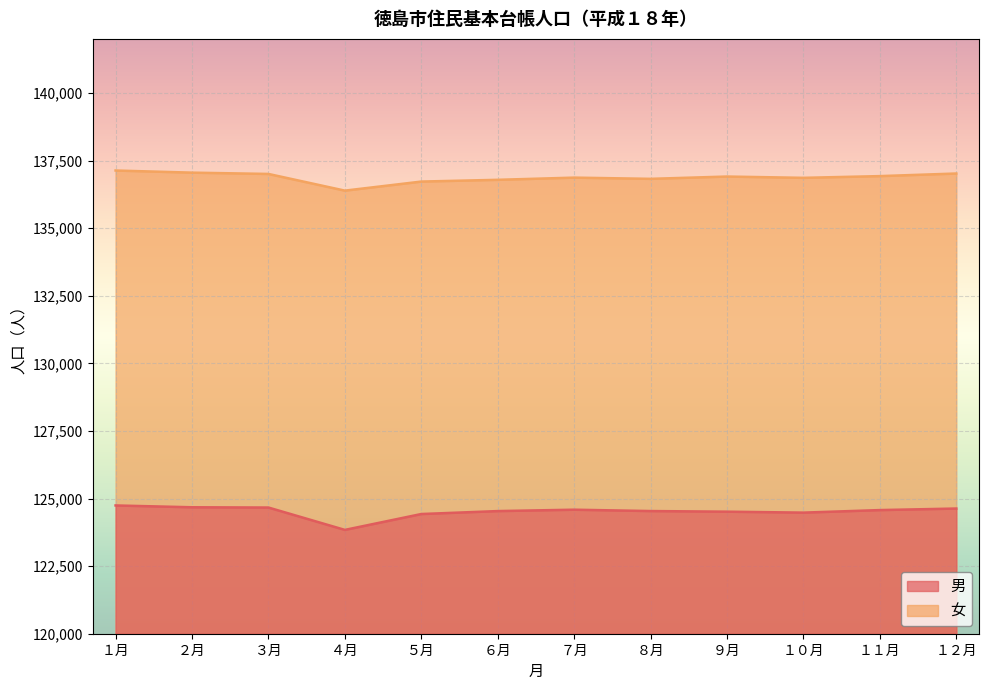

True or false: 男 and 女 cross at least once.

False